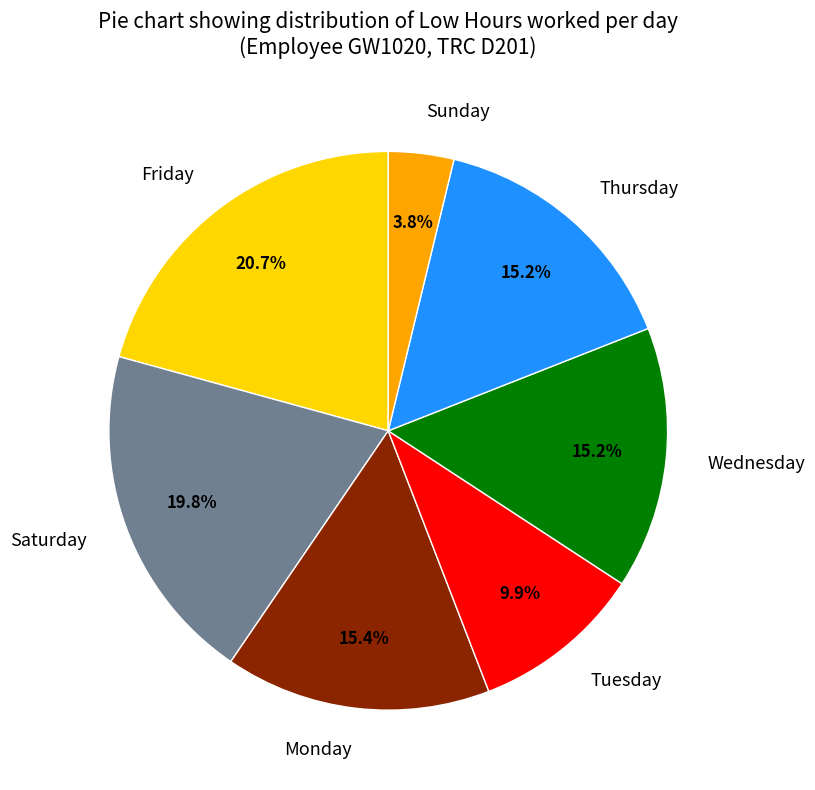

To the nearest percent, what is the average slice percentage?

14%